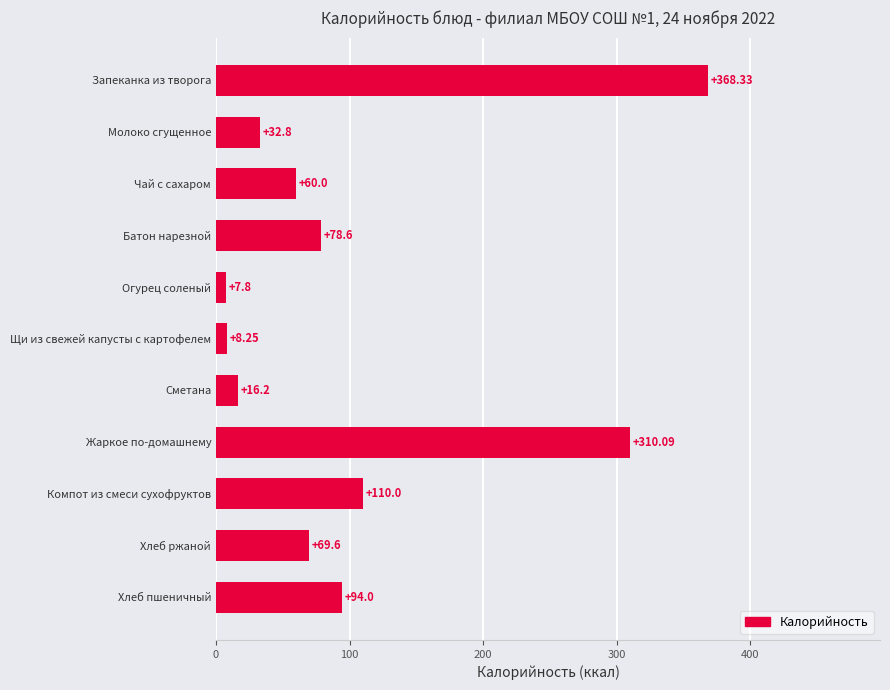

Rank the categories by value from highest to lowest.

Запеканка из творога, Жаркое по-домашнему, Компот из смеси сухофруктов, Хлеб пшеничный, Батон нарезной, Хлеб ржаной, Чай с сахаром, Молоко сгущенное, Сметана, Щи из свежей капусты с картофелем, Огурец соленый